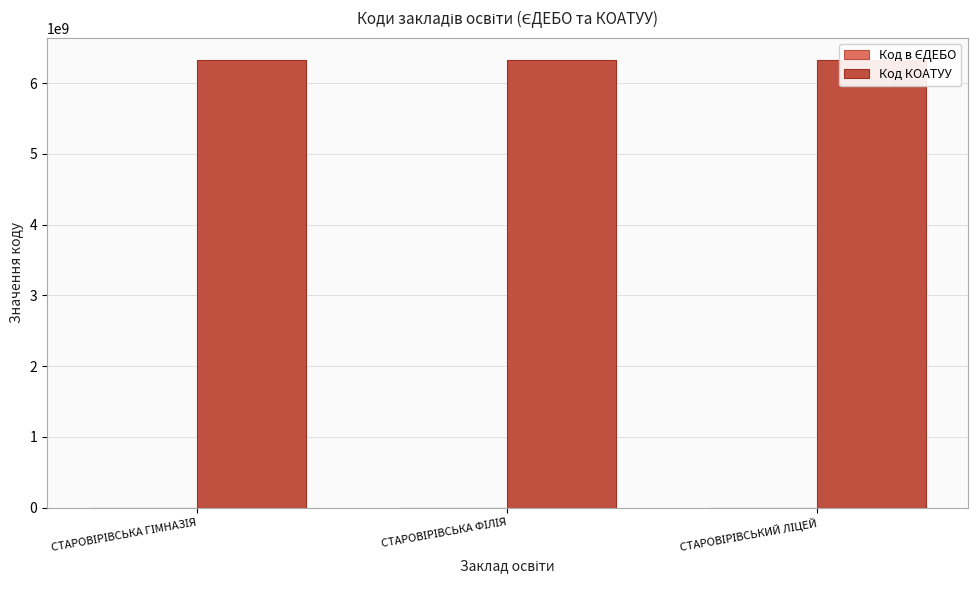

True or false: Код КОАТУУ has a value of 6324285501 at СТАРОВІРІВСЬКА ГІМНАЗІЯ.

True